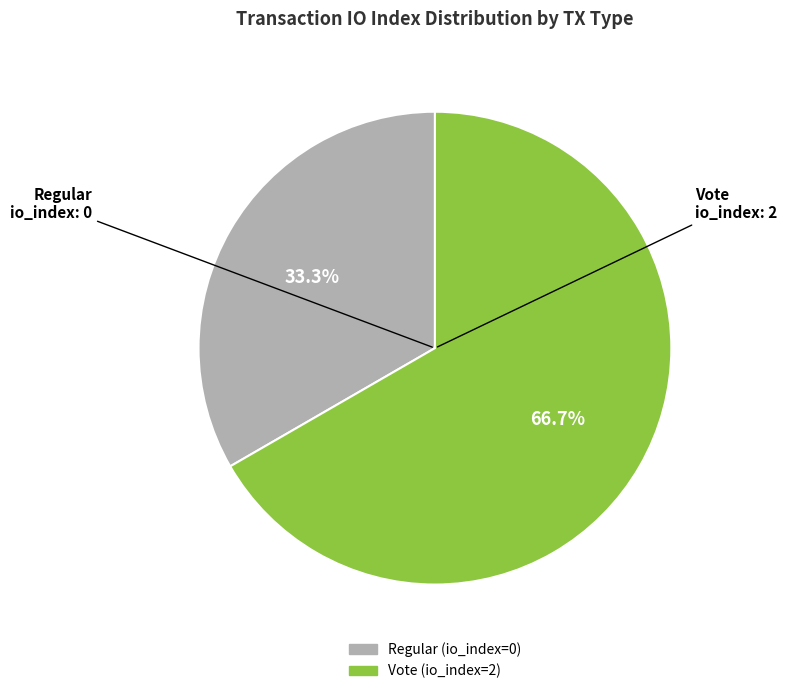

Does any single category account for the majority?

Yes